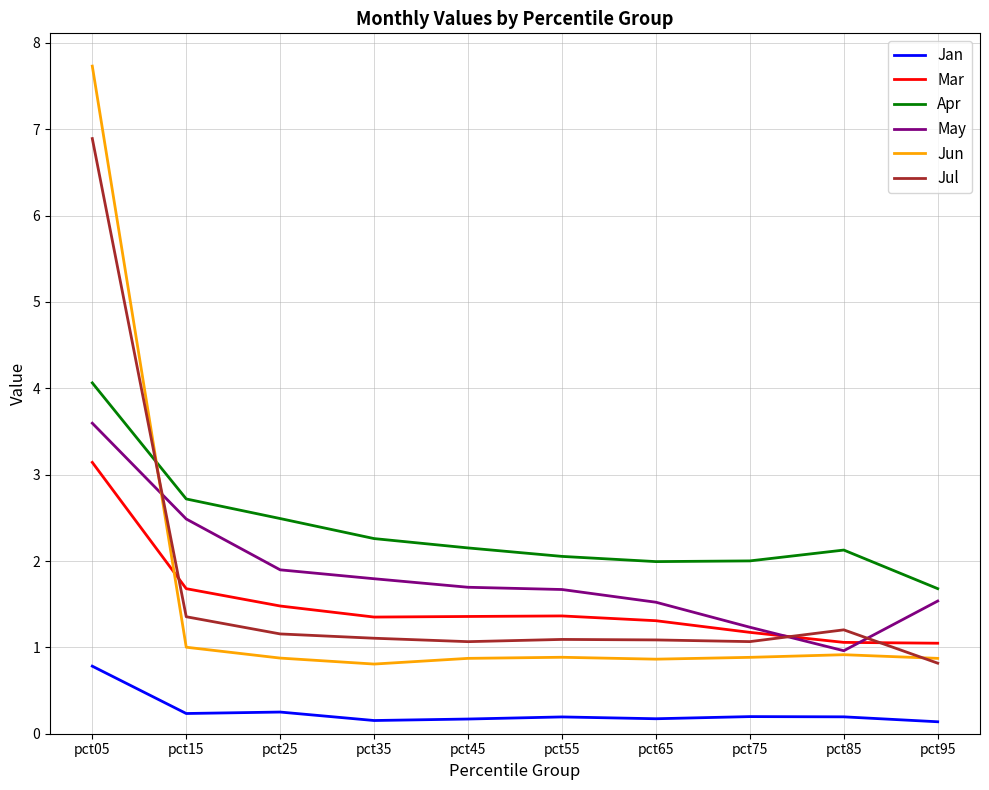

Which label corresponds to the largest value in the chart?

pct05